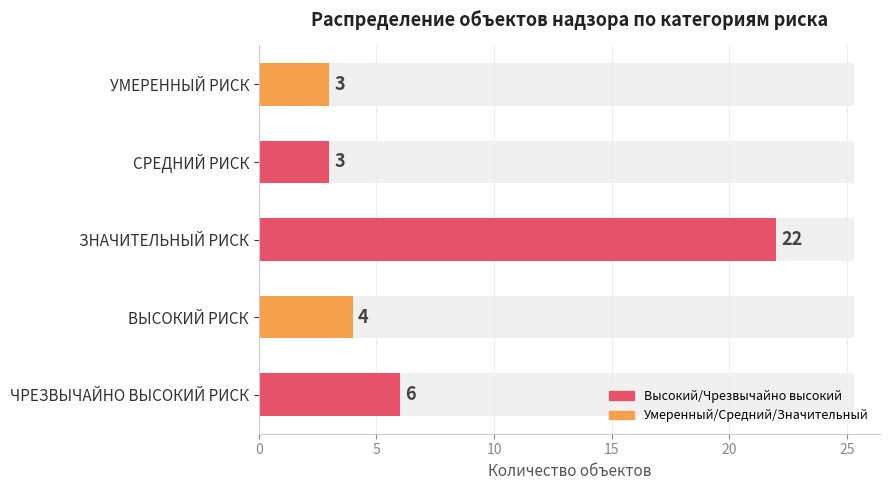

True or false: the data shows 1 at ВЫСОКИЙ РИСК.

False